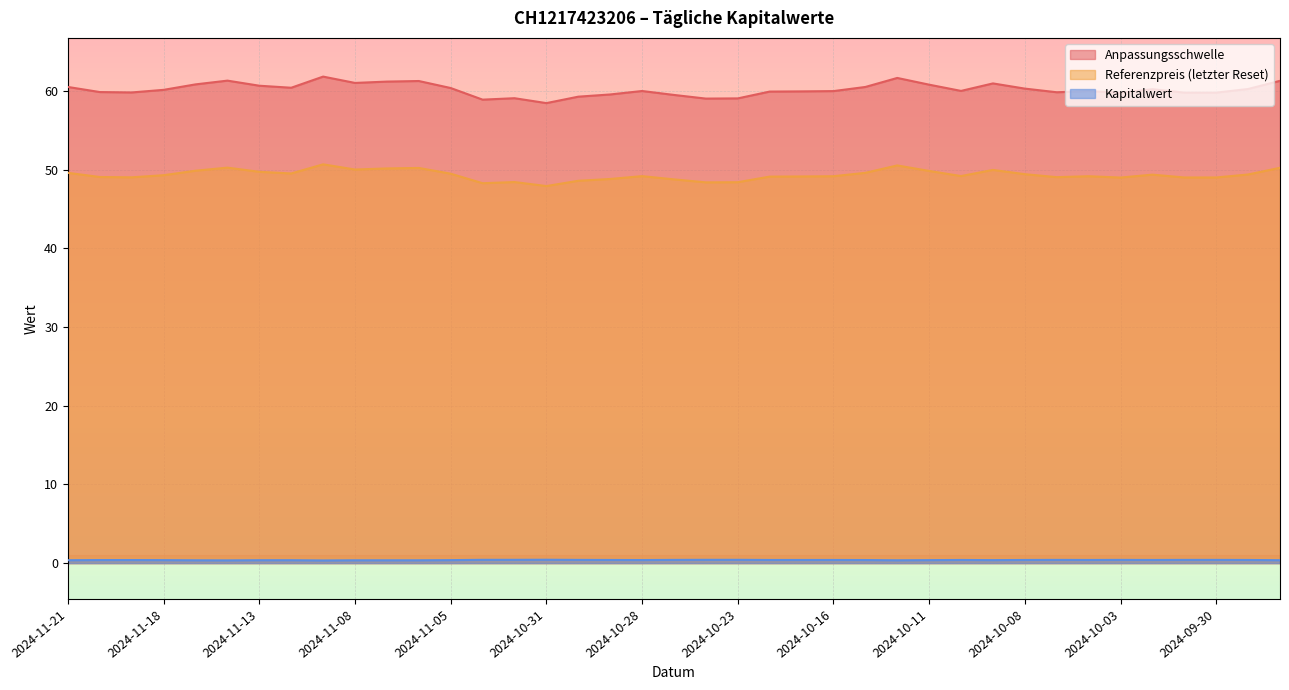

What is the sum of the Referenzpreis (letzter Reset) values at 2024-10-23 and 2024-11-20?

97.4